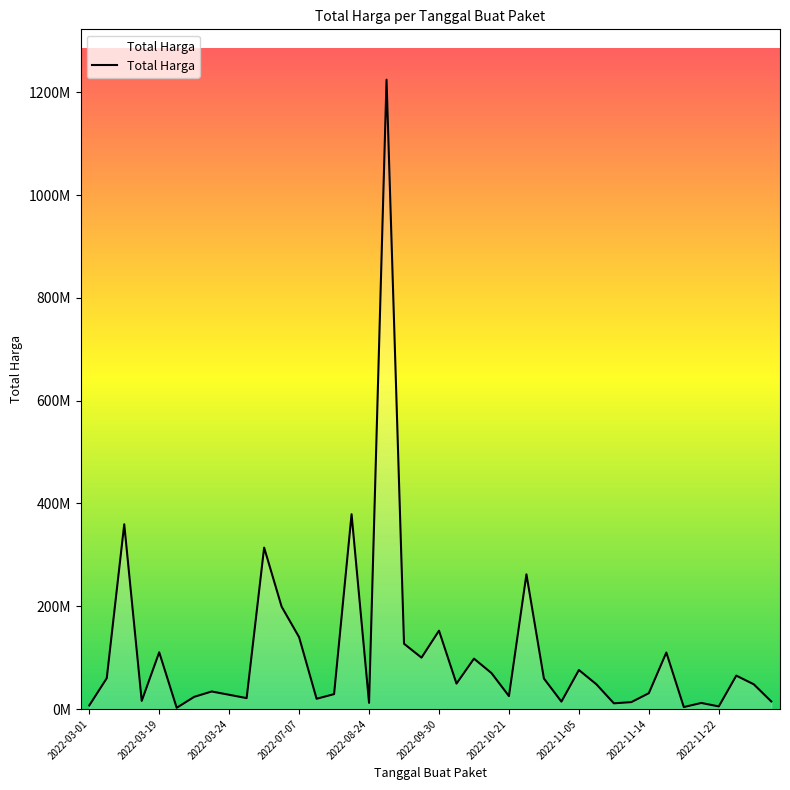

Is this an area chart (filled region under the line)?

Yes